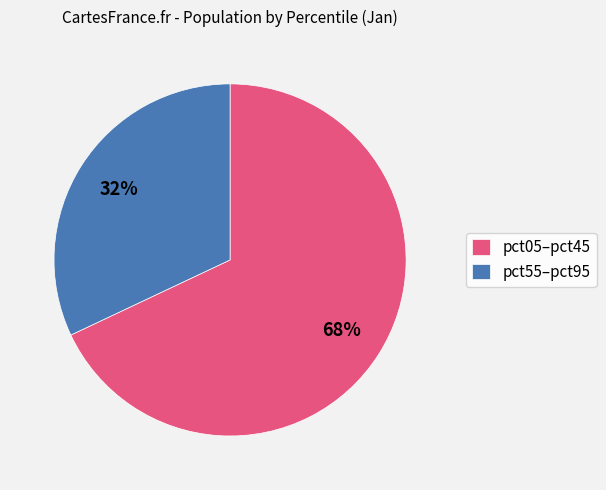

Does any single category account for the majority?

Yes